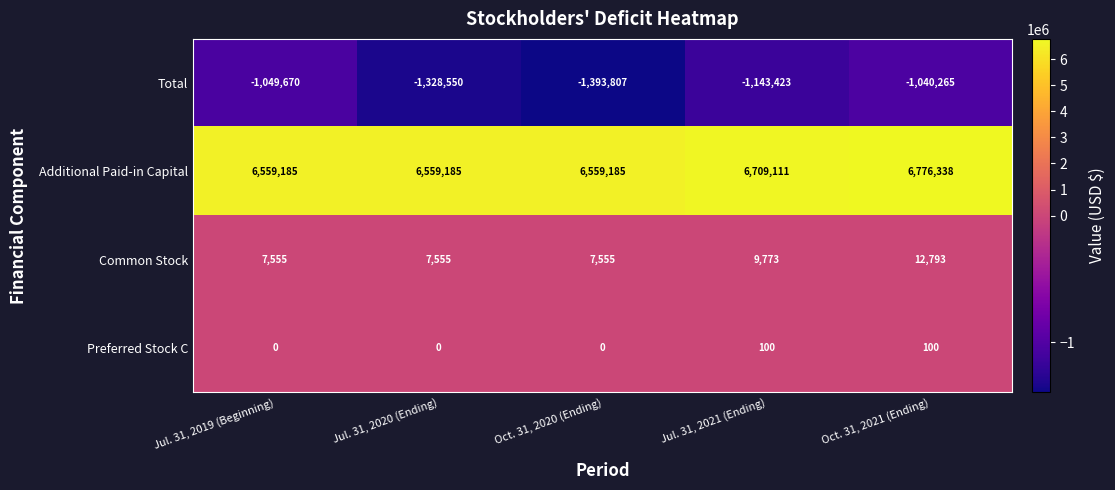

What is the difference between the maximum and second lowest values in the Additional Paid-in Capital series?

217153